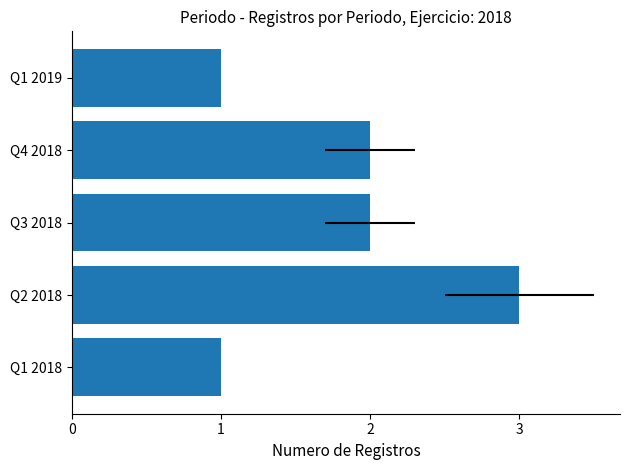

What is the difference between the values at 2 and 4?

1